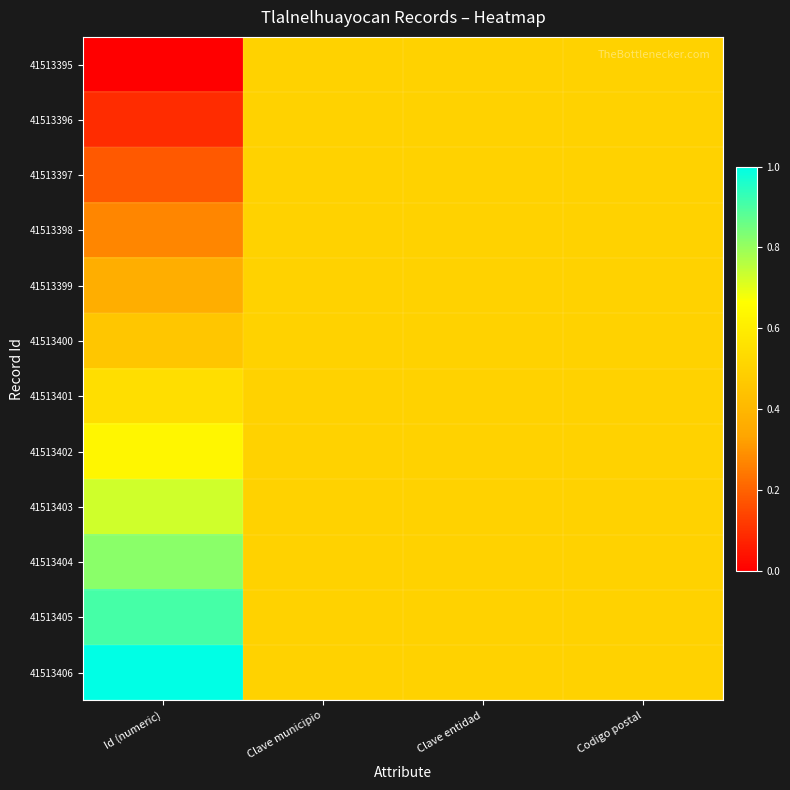

At how many categories does at least one series exceed 0?

4